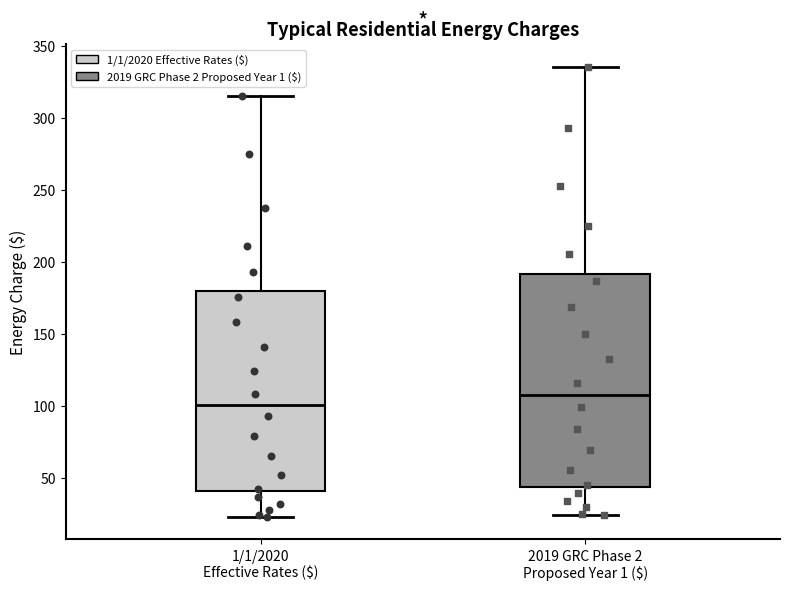

Which box is the tallest, from its lower edge to its upper edge?

2019 GRC Phase 2 Proposed Year 1 ($)